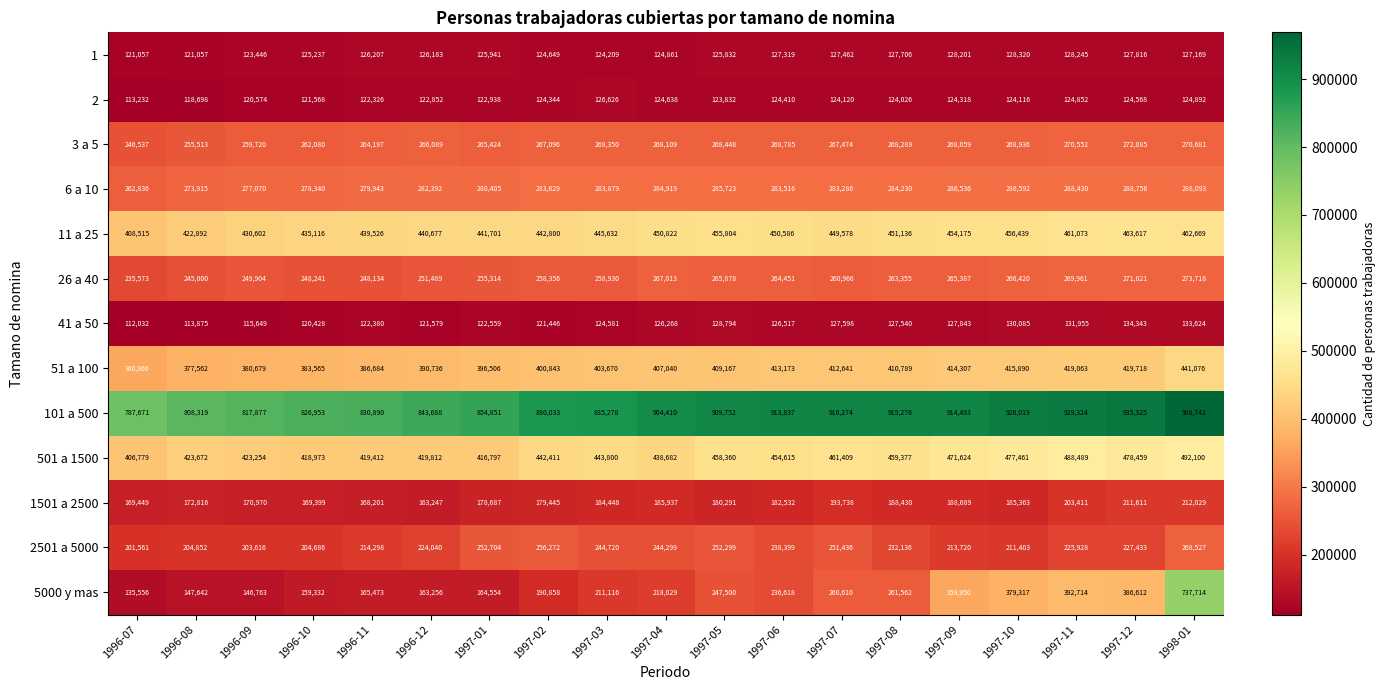

What is the difference between the highest and lowest values at 1996-08?

694444